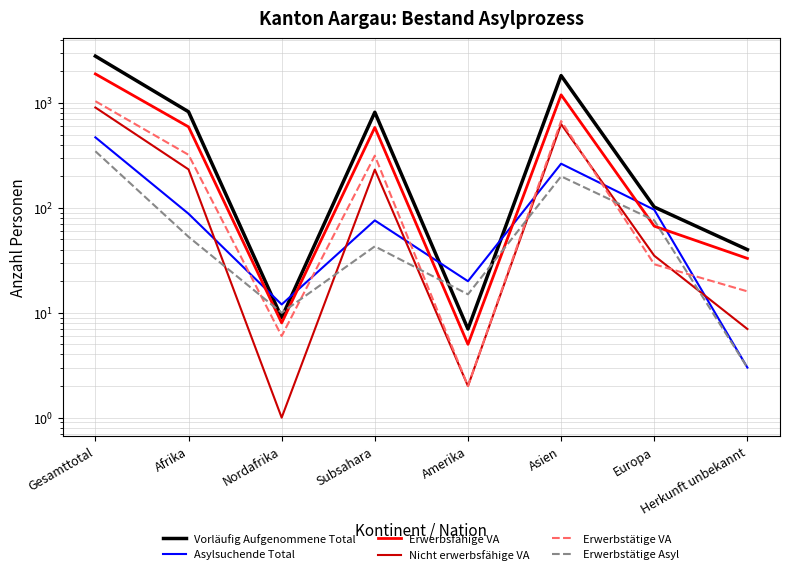

True or false: Asylsuchende Total and Erwerbstätige Asyl intersect in this chart.

False